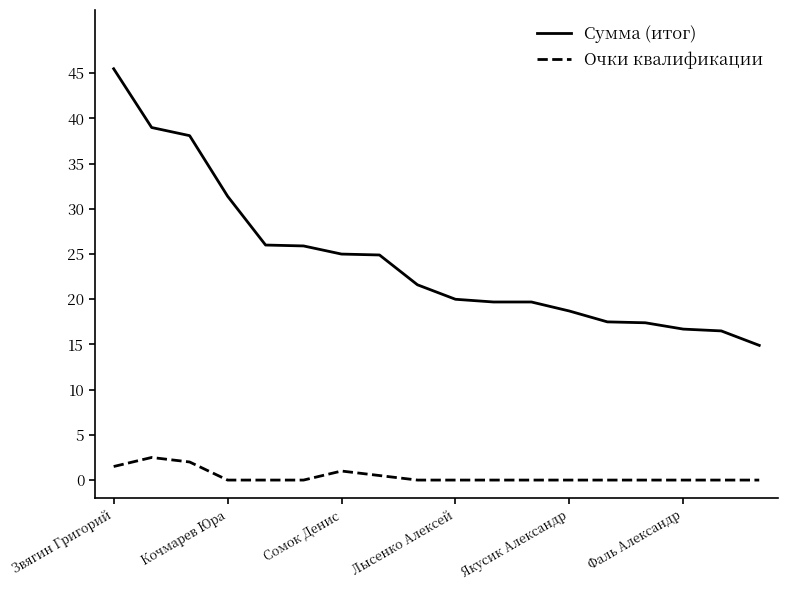

List the series in order of their overall mean, highest first.

Сумма (итог), Очки квалификации